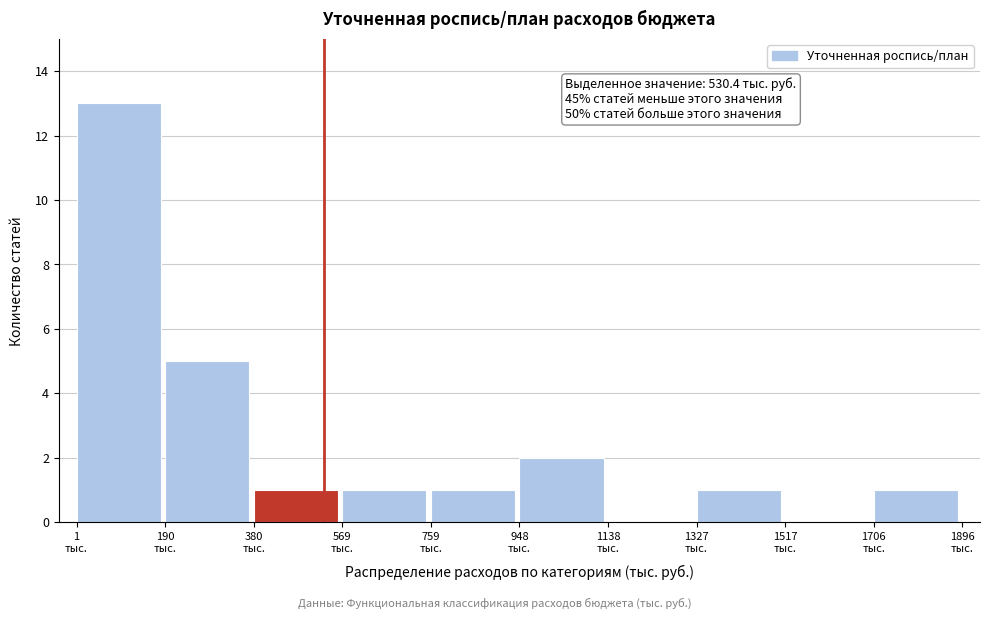

Over which range of the x-axis is the bar tallest?

0 to 200